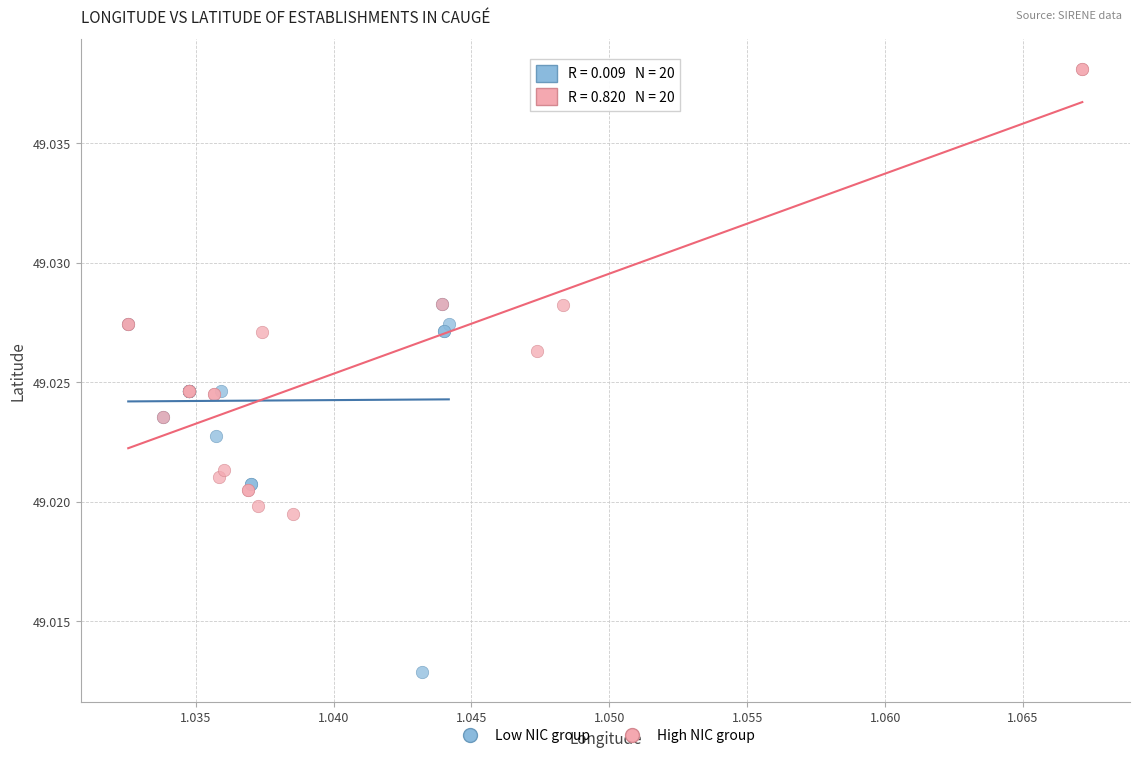

What are all the series names shown in the legend?

Low NIC group, High NIC group